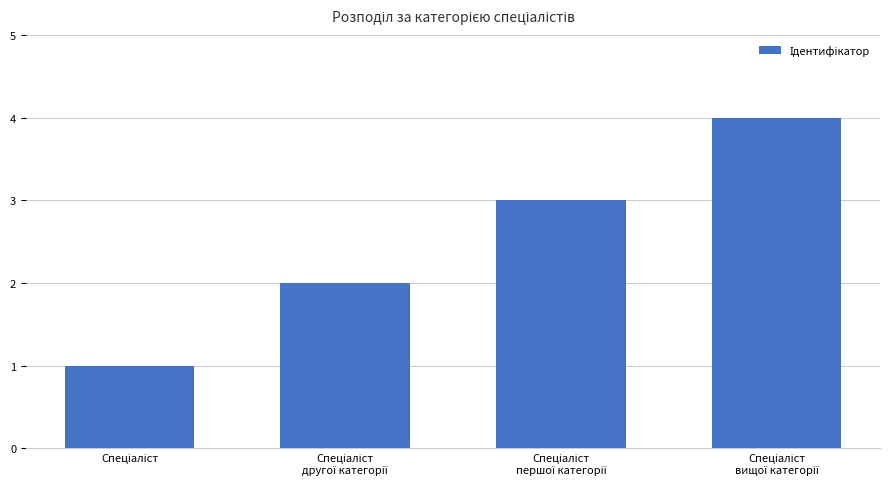

What is the sum of all values?

10